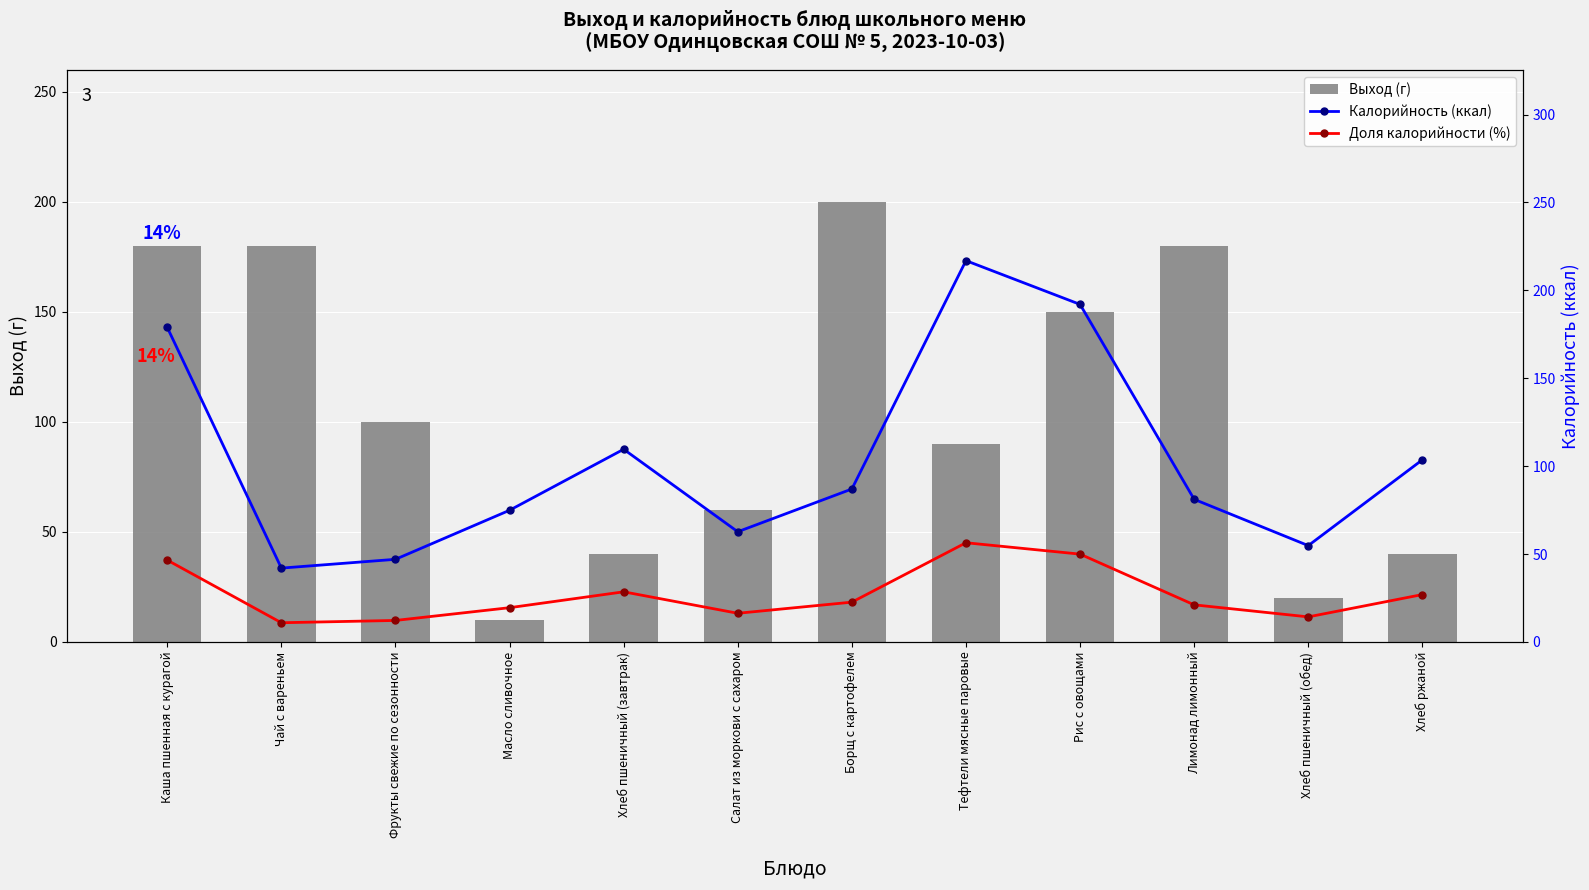

Reading right to left, transcribe all the data shown in this chart.

Выход (г): 40.0	20.0	180.0	150.0	90.0	200.0	60.0	40.0	10.0	100.0	180.0	180.0
Калорийность (ккал): 103.6	54.8	81.1	192.0	216.9	87.0	62.7	109.6	74.9	47.0	42.0	178.9
Доля калорийности (%): 27.0	14.3	21.1	50.0	56.4	22.6	16.3	28.5	19.5	12.2	10.9	46.5